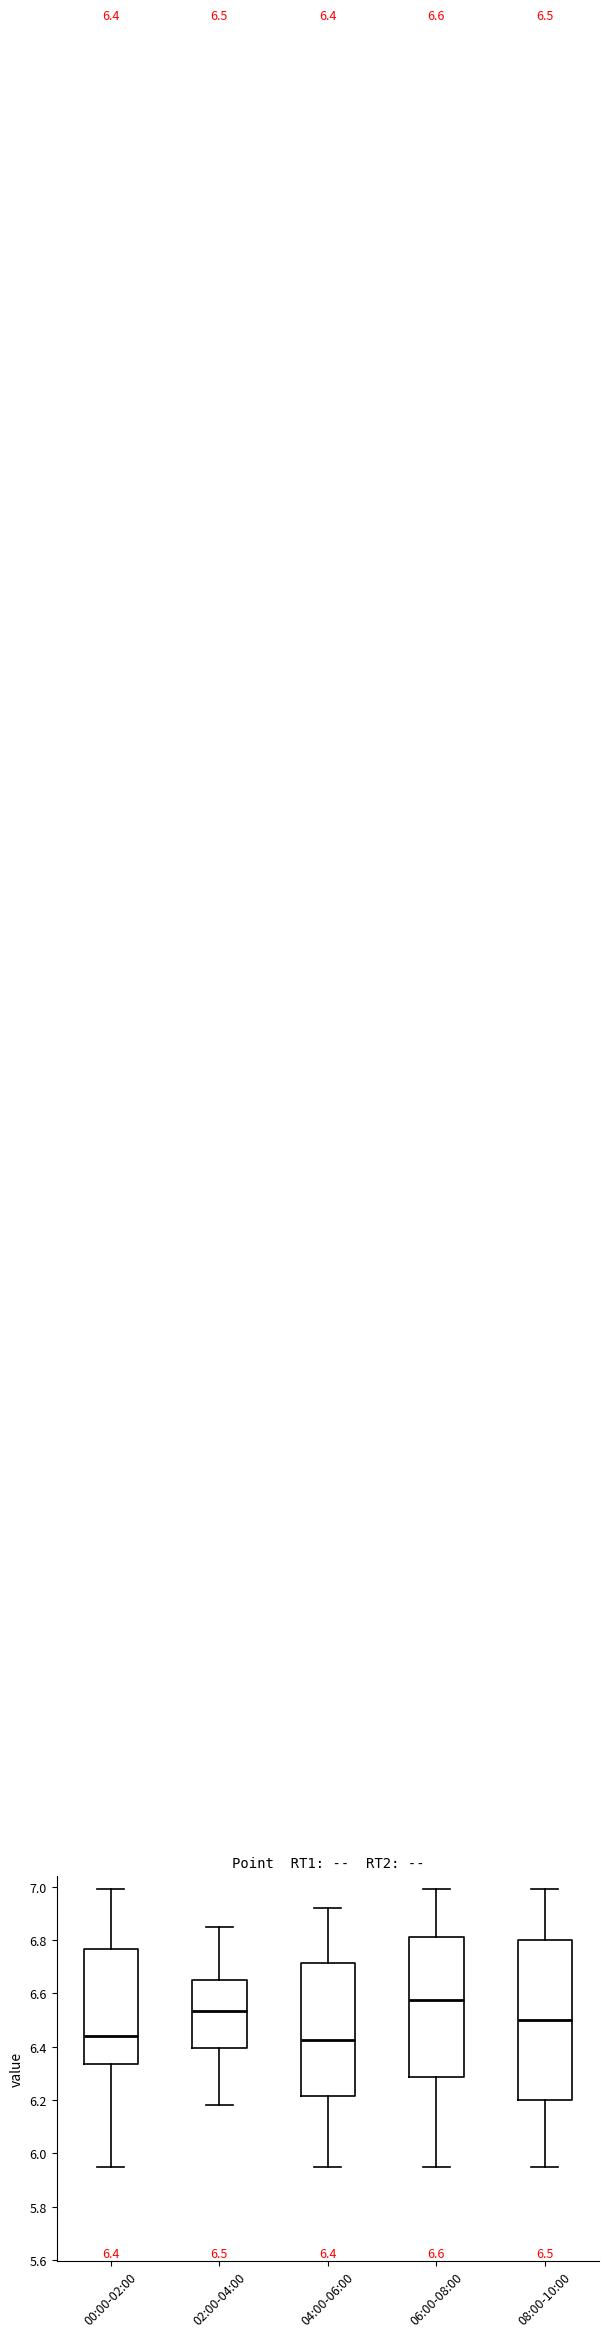

Which box is the tallest, from its lower edge to its upper edge?

08:00-10:00